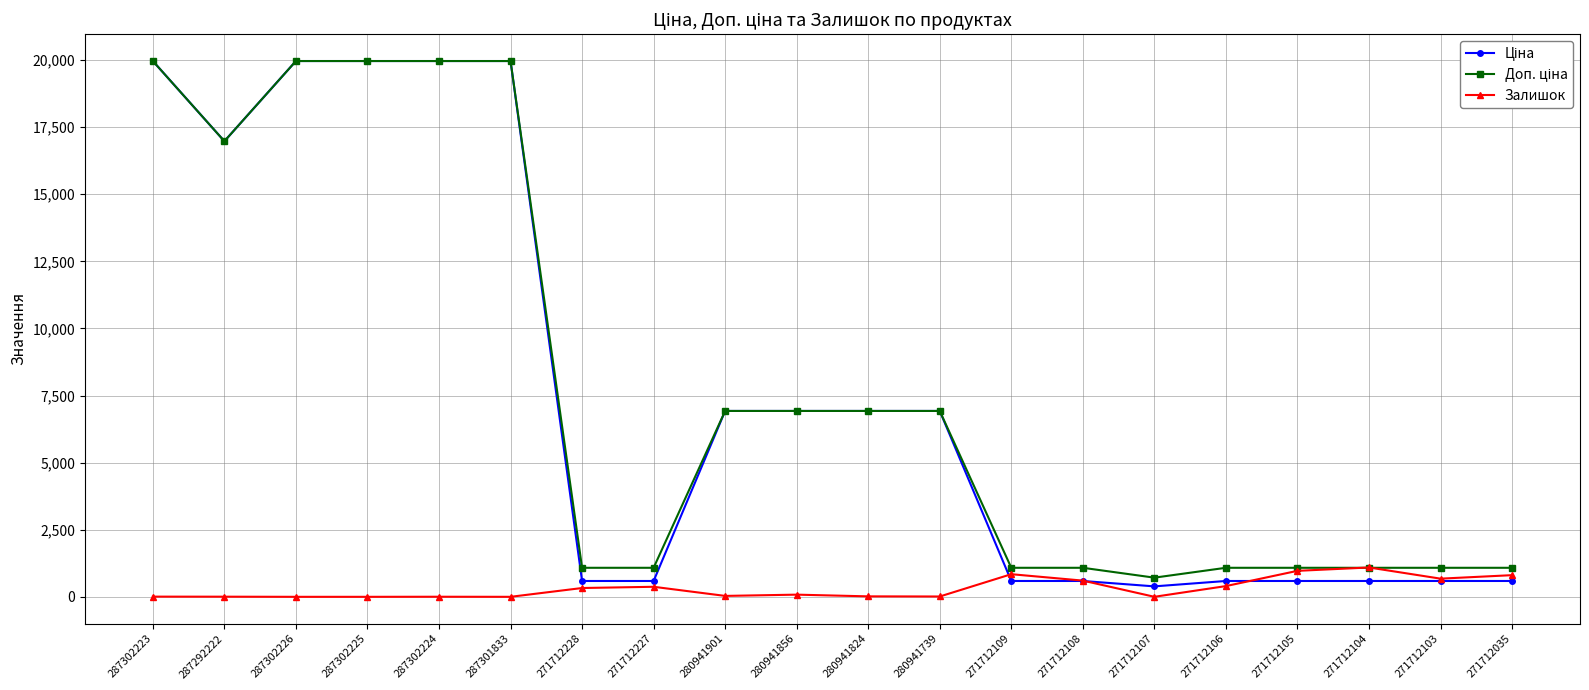

What is the total value across all series at 271712109?

2514.6